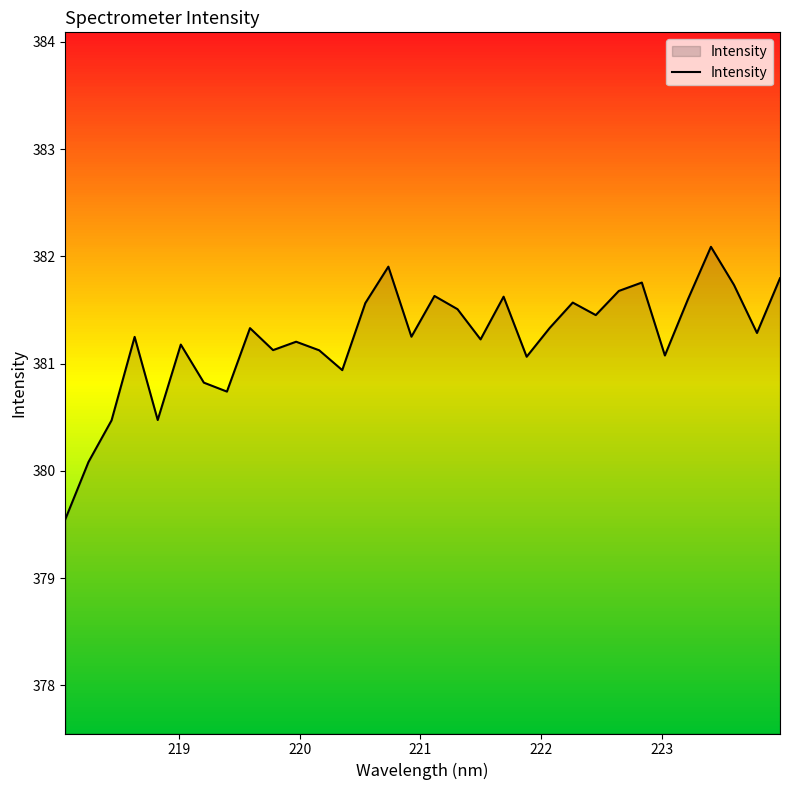

How many lines are shown in the chart?

1